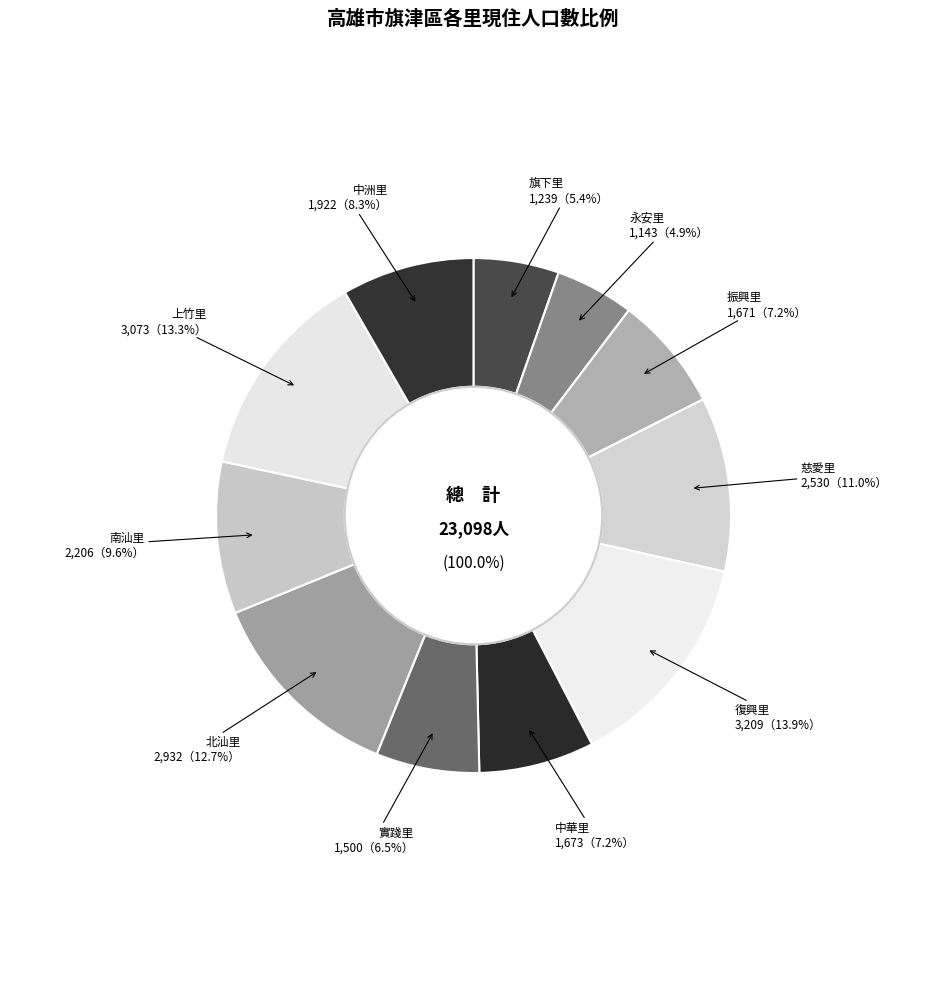

To the nearest percent, what is the difference between the largest and smallest slice percentages?

9%